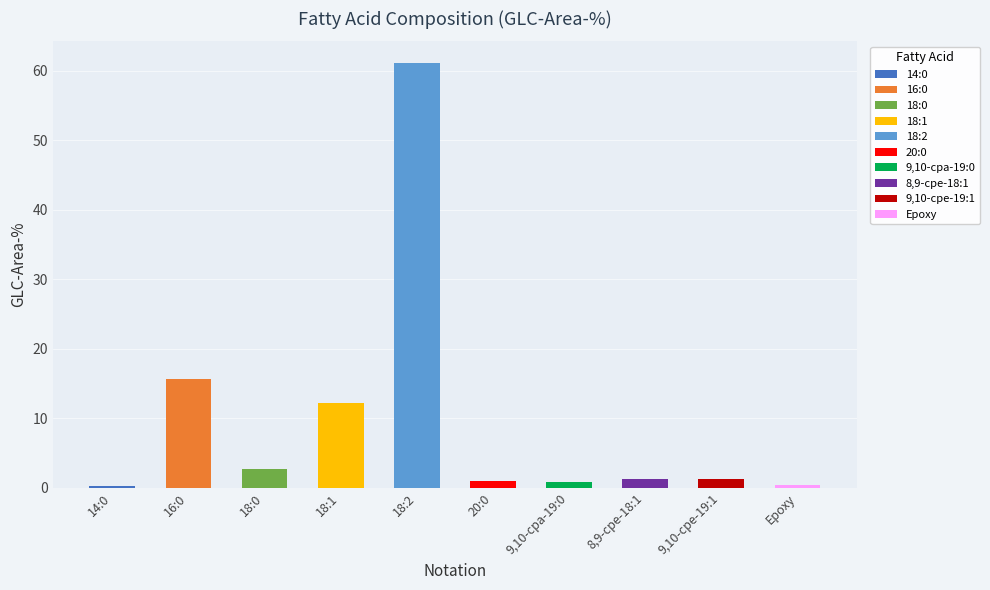

Which has a higher value, 18:2 or 14:0?

18:2